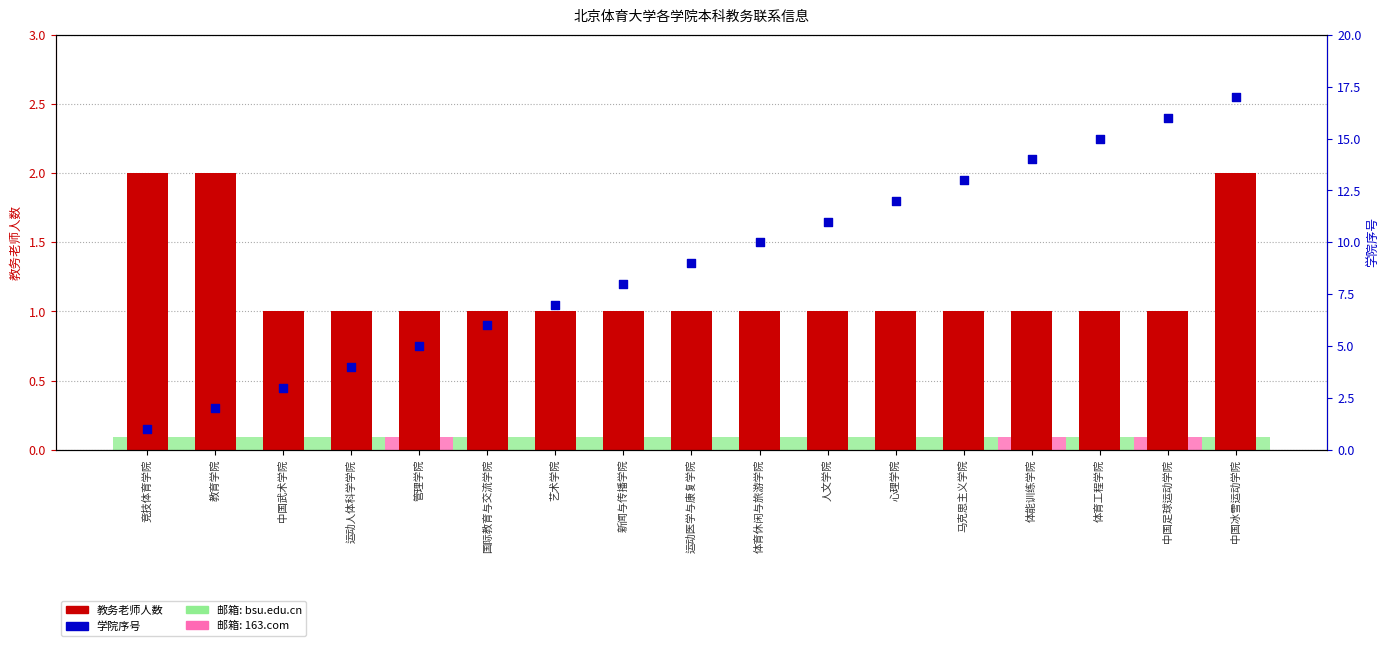

Which series contains the lowest Y value?

教务老师人数